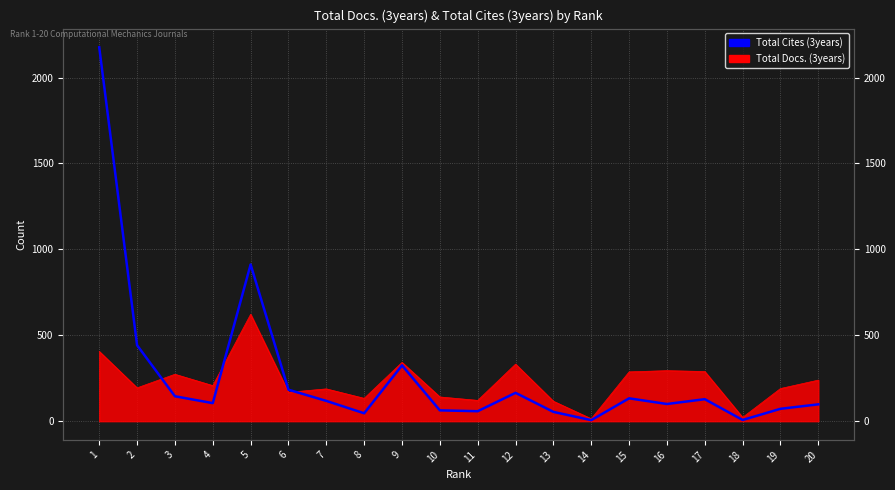

What is the average value?

267